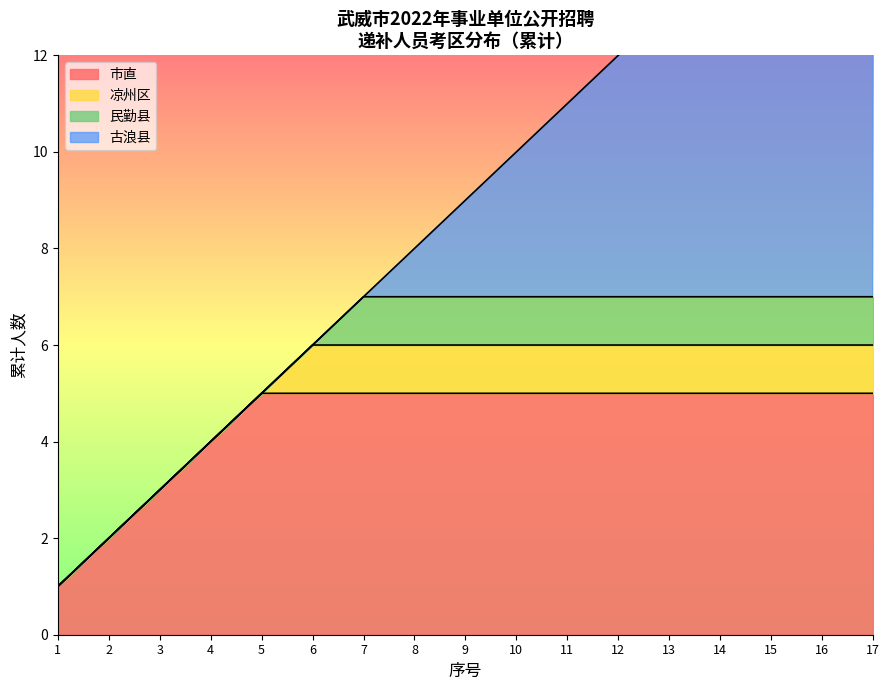

Reading left to right, what are all the values shown in this chart?

1=1	2=2	3=3	4=4	5=5	6=6	7=7	8=8	9=9	10=10	11=11	12=12	13=13	14=14	15=15	16=16	17=17